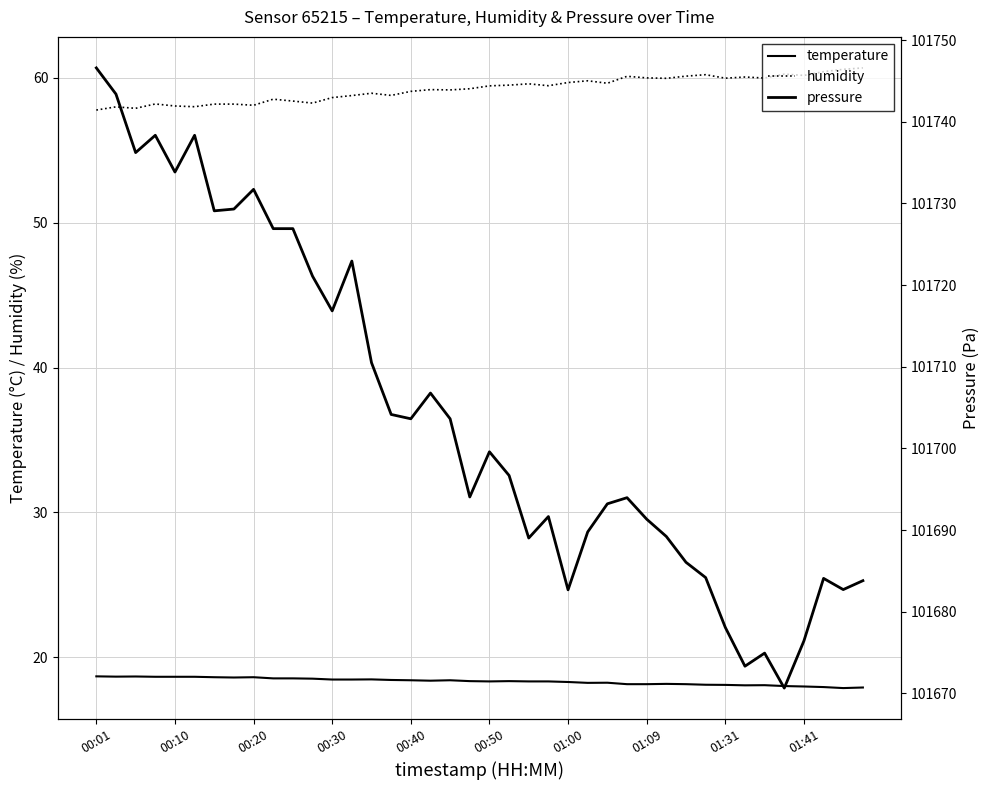

What is the difference between the maximum and minimum values in the temperature series?

0.8